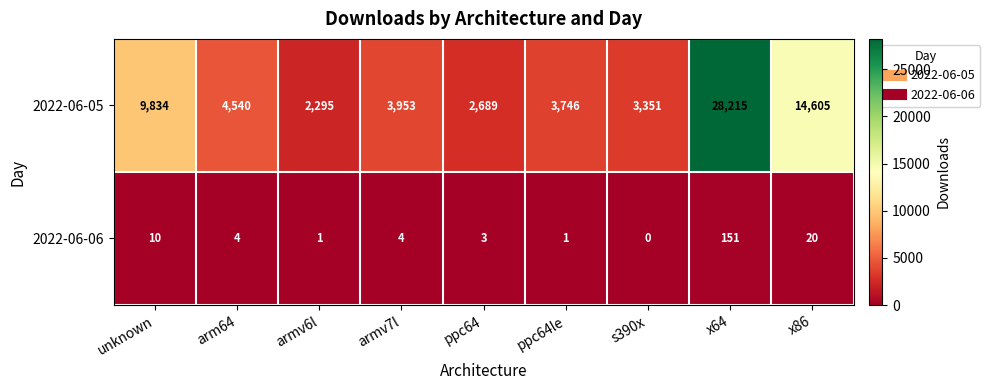

What is the maximum value shown in the chart?

28215